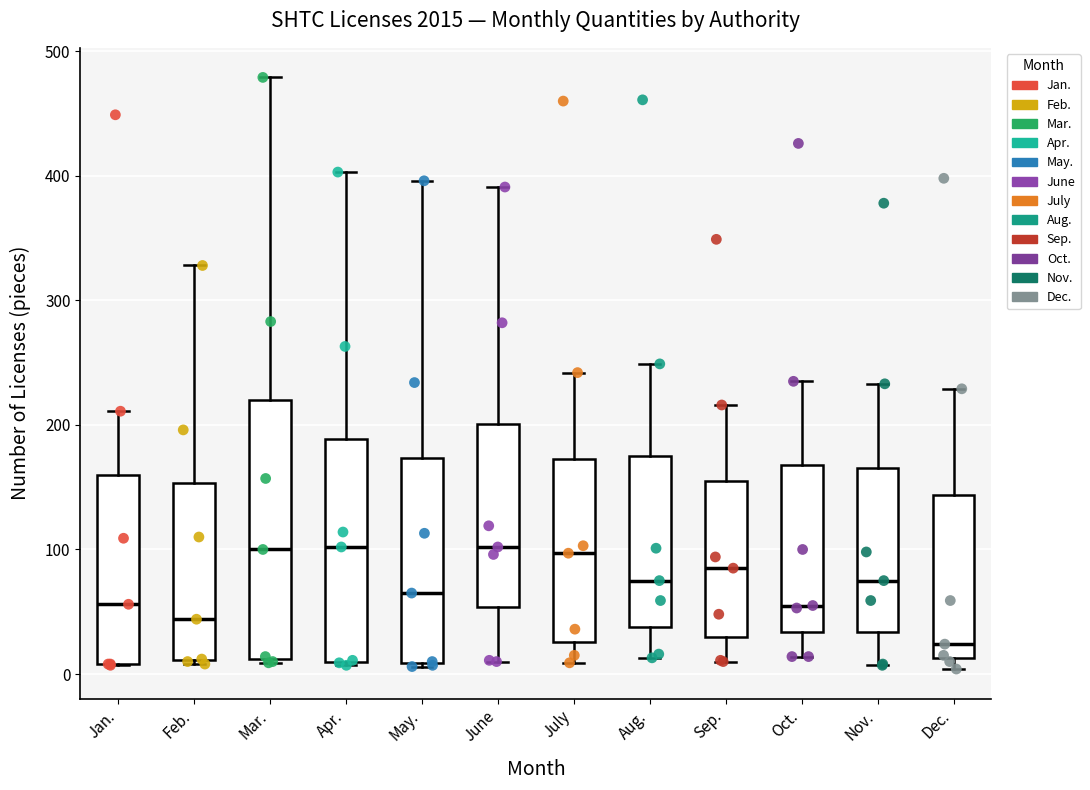

Where does the lower whisker of the box for Sep. end on the y-axis? The values are not printed on the chart, so give them approximately, as read against the axis.

10